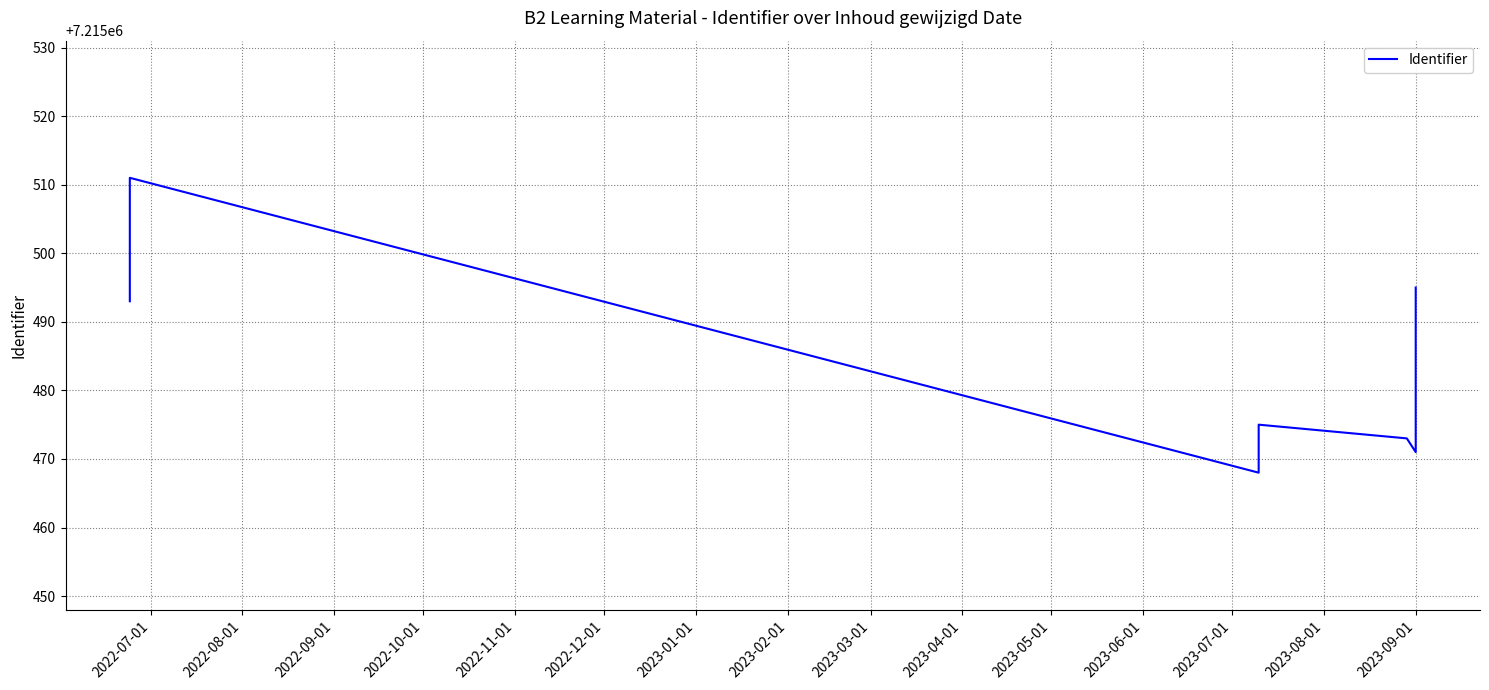

Where is the data nearest to the value 7215489?

2023-09-01